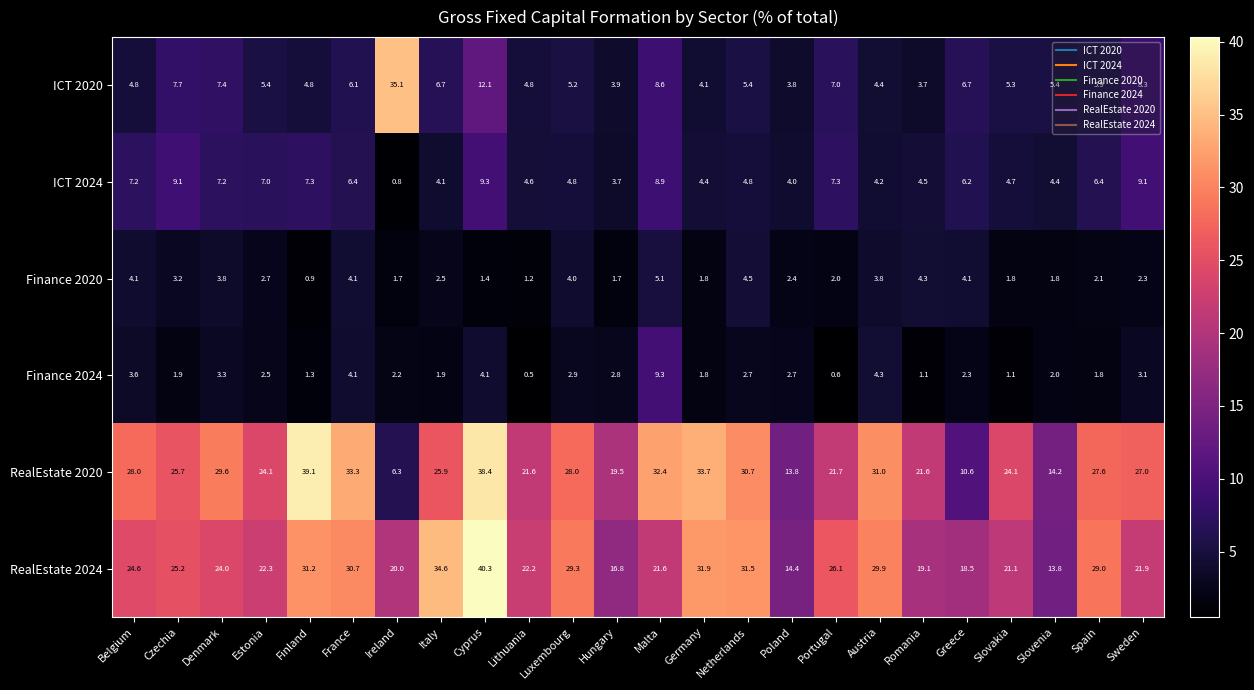

Which series changed the most between Greece and Spain?

RealEstate 2020